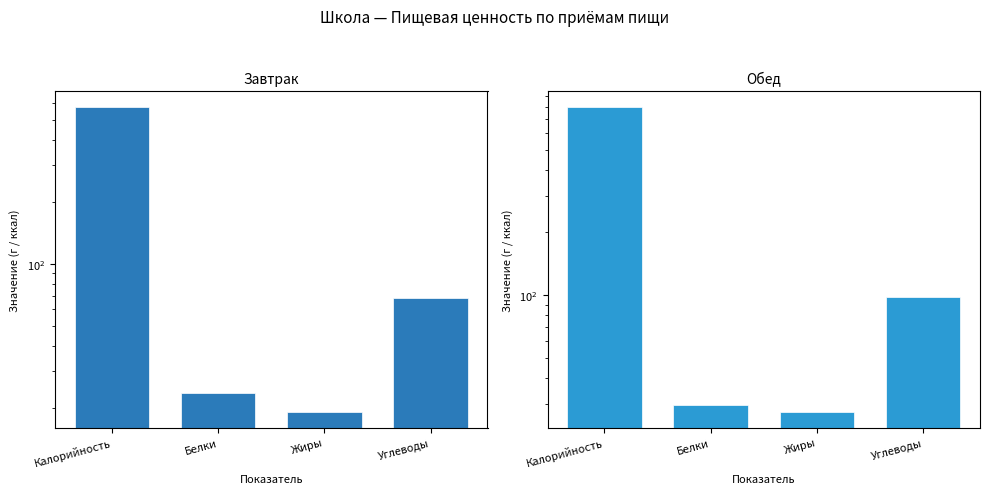

Reading right to left, list all the values displayed in this chart.

Завтрак: Углеводы=67.7	Жиры=18.9	Белки=23.5	Калорийность=577.9
Обед: Углеводы=98.5	Жиры=27.4	Белки=29.7	Калорийность=803.0